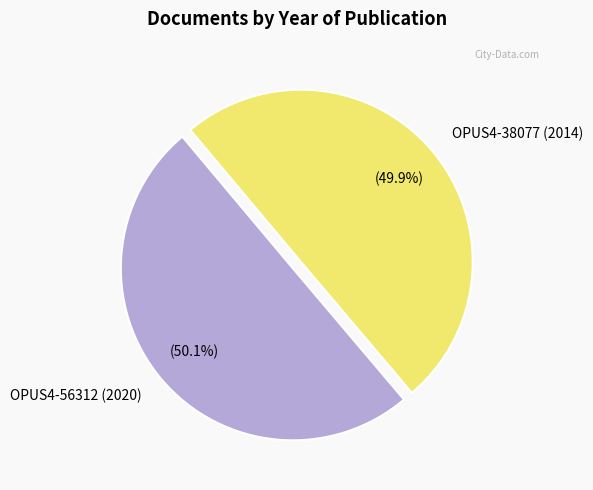

To the nearest percent, what is the average slice percentage?

50%